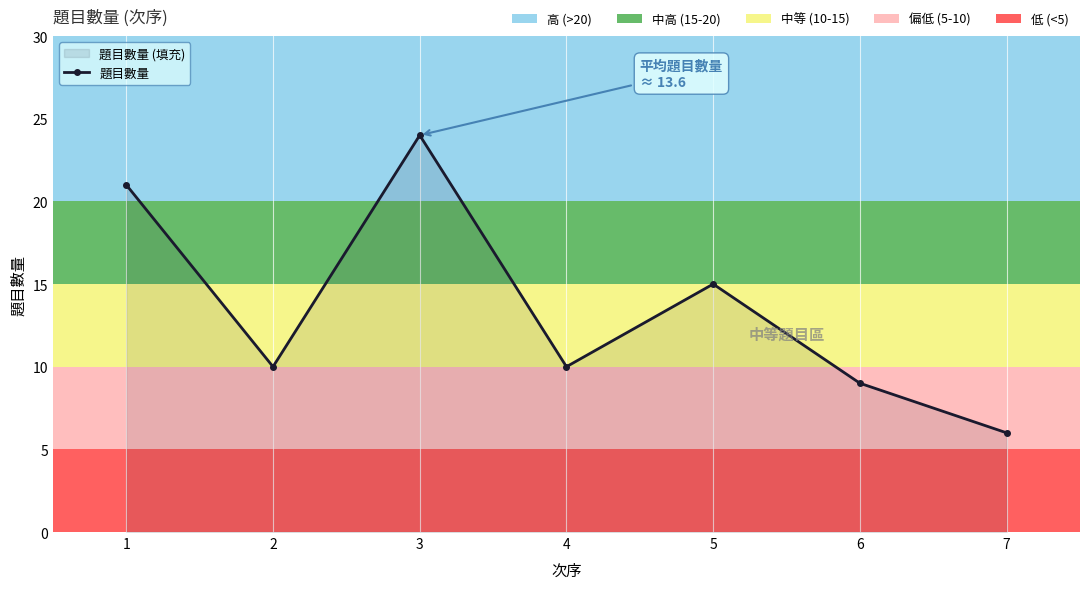

What is the difference between the maximum and second lowest values?

15